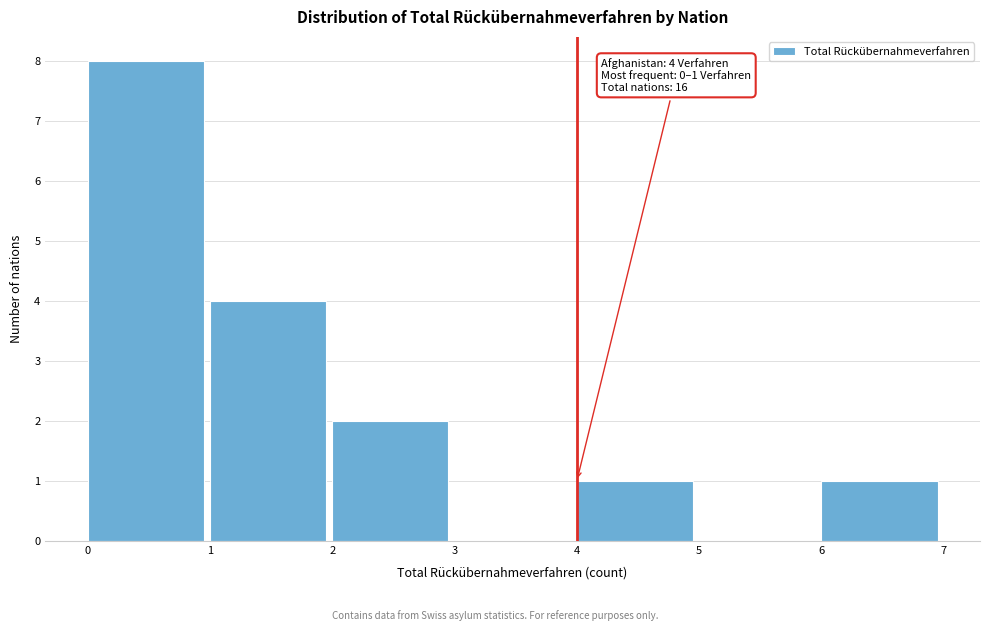

Which range on the x-axis has the tallest bar?

0 to 1